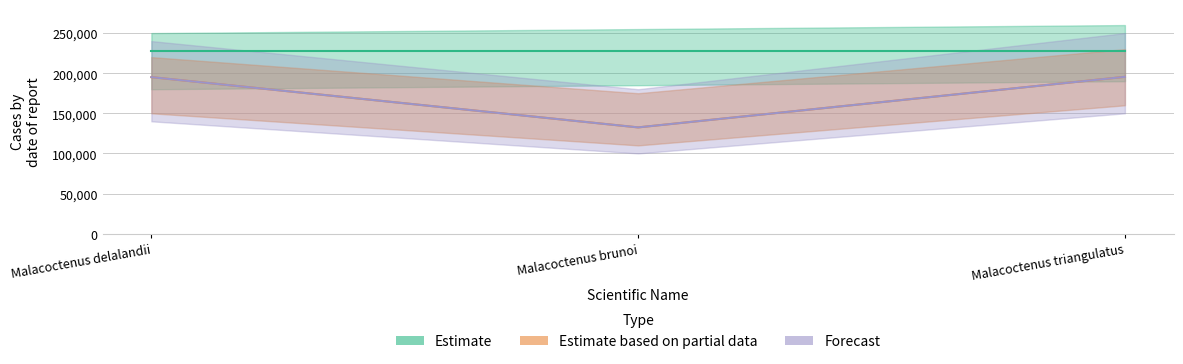

True or false: Forecast has a value of 195075 at Malacoctenus delalandii.

True